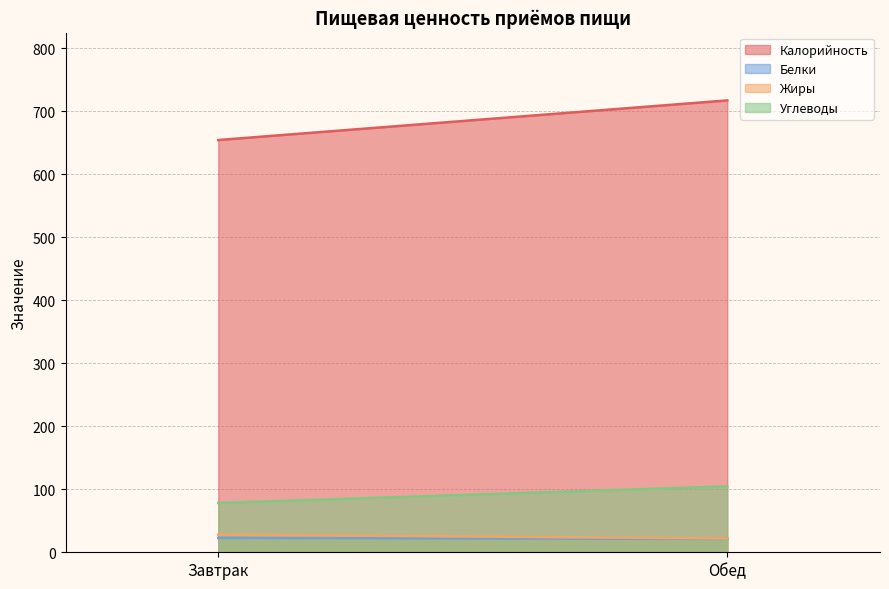

At which label does Белки reach its peak?

Завтрак